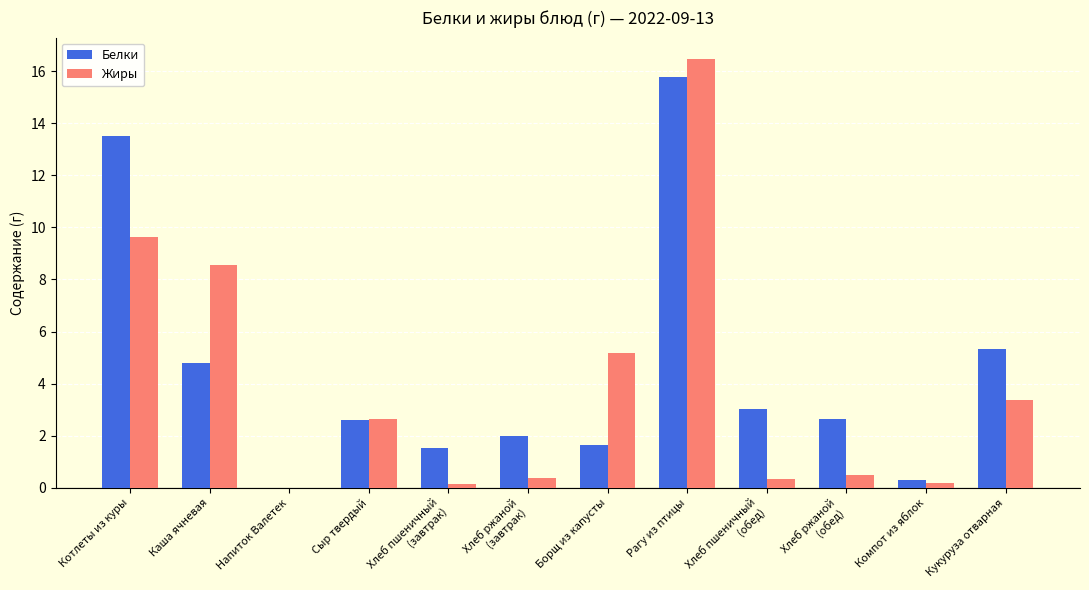

Is it true that Белки equals 5.3 at Кукуруза отварная?

True